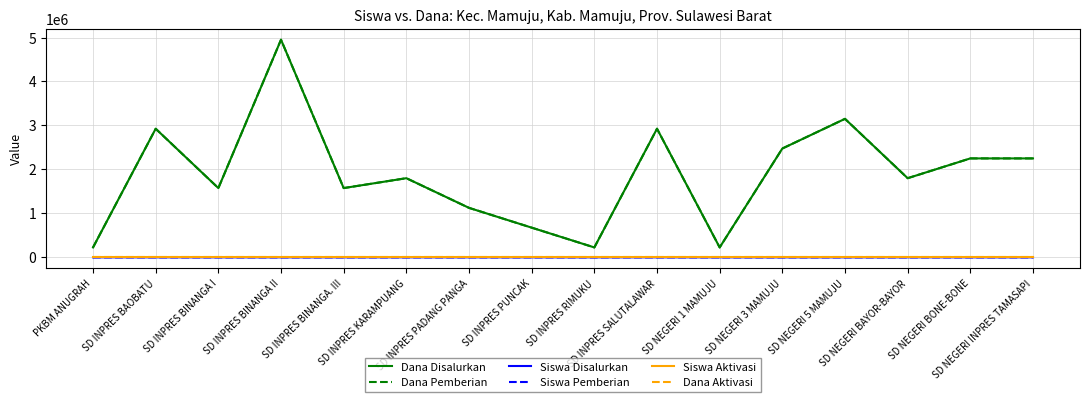

Does the chart have visible grid lines?

Yes